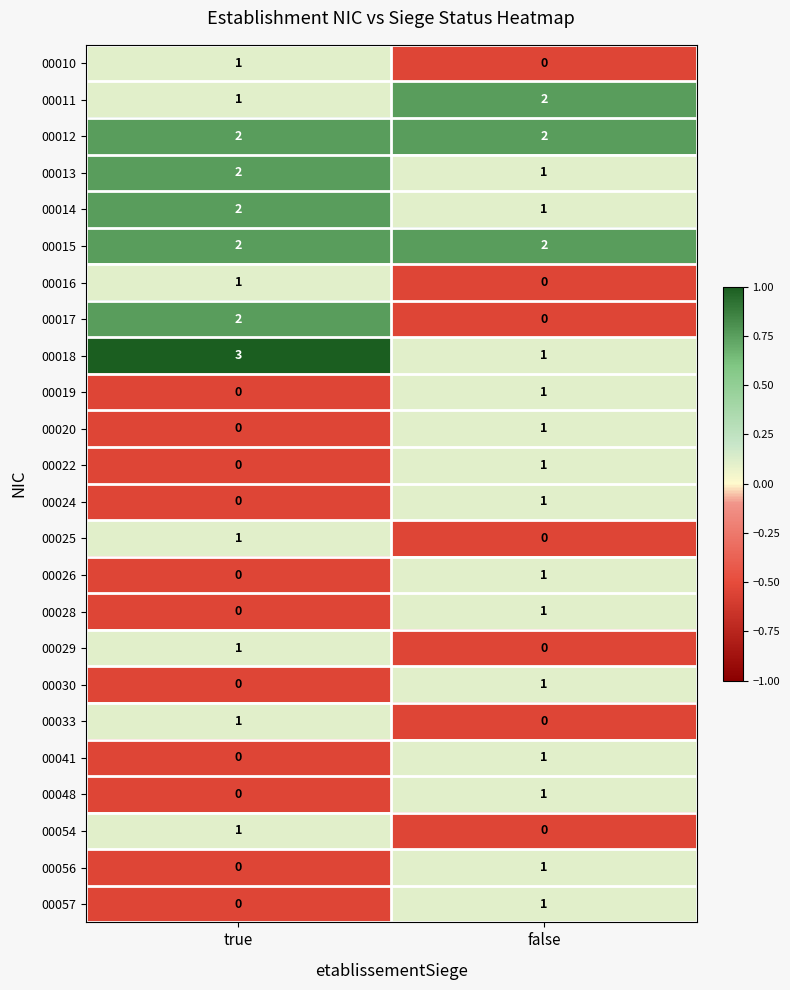

What is the sum of all 00018 values?

4